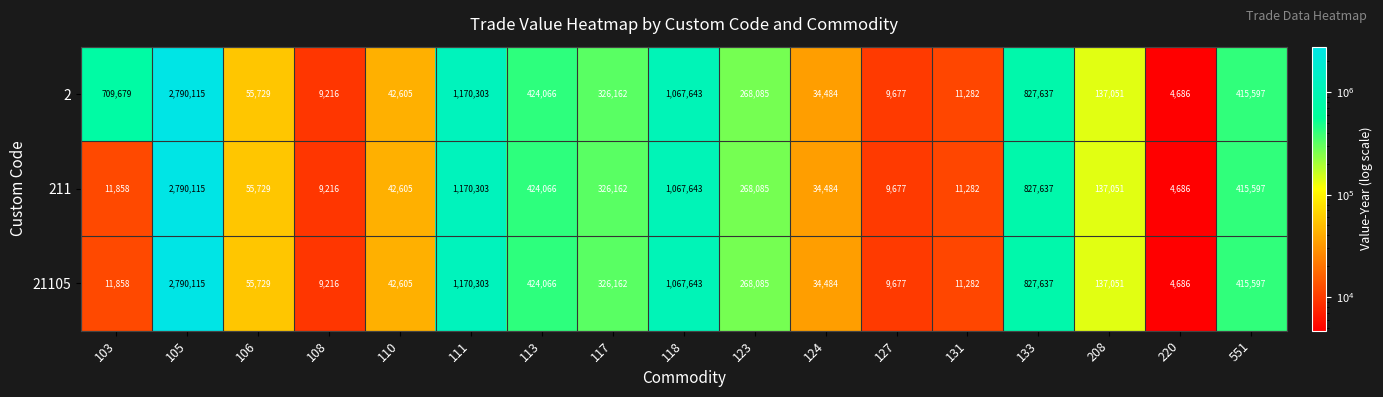

What is the average value of the 2 series?

488472